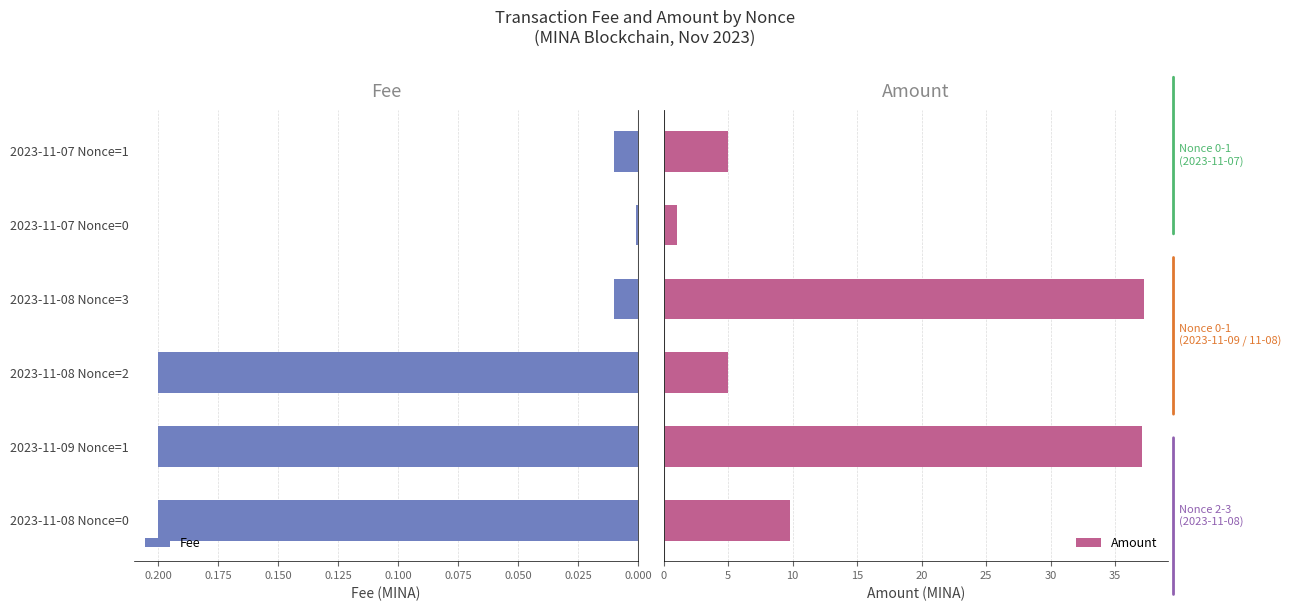

The value of Fee at 2023-11-08 Nonce=0 is 0.2. True or false?

True